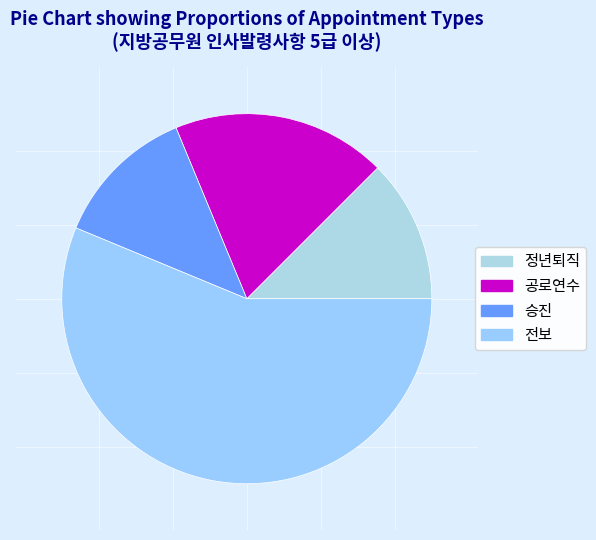

What is the smallest slice in the pie chart?

정년퇴직